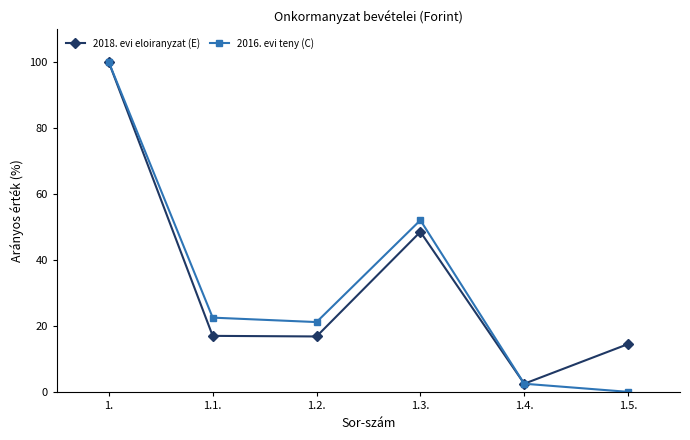

True or false: 2018. evi eloiranyzat (E) and 2016. evi teny (C) cross at least once.

True